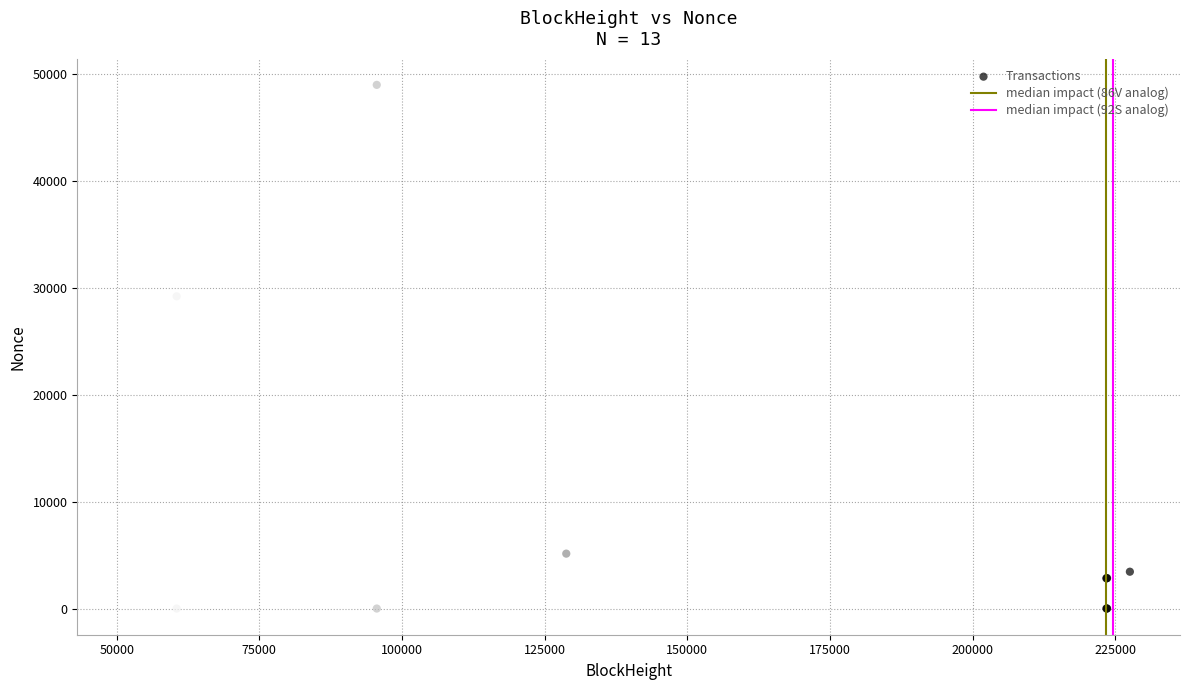

What Y value in the scatter plot is closest to 24471?

29182